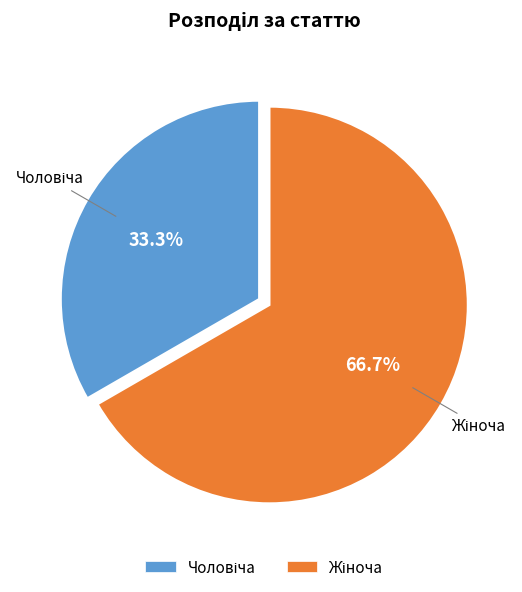

Is there any slice that represents more than half of the pie?

Yes